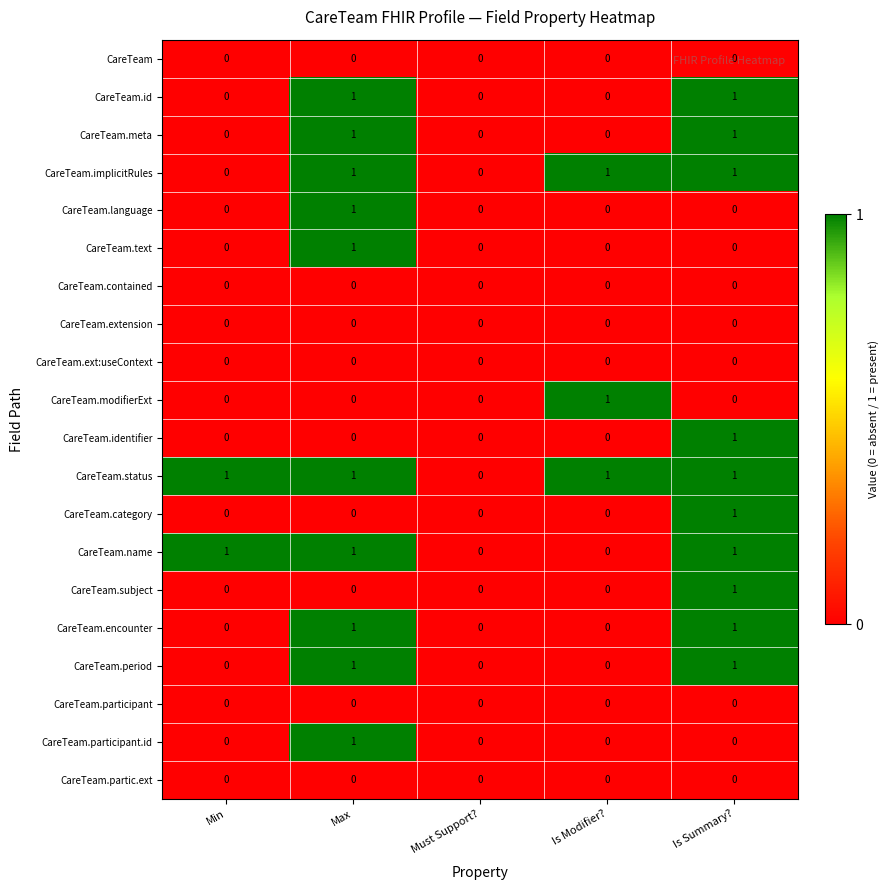

How many distinct data groups are displayed?

20